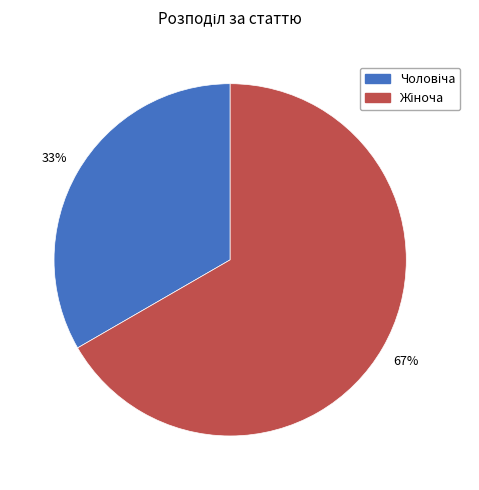

To the nearest percent, what is the average slice percentage?

50%